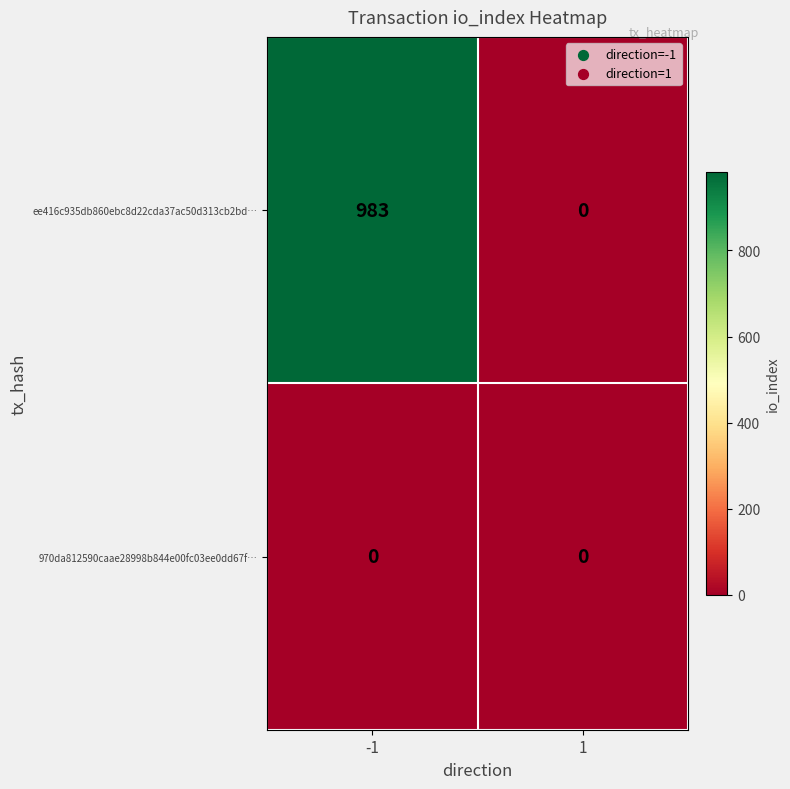

What is the difference between the maximum and minimum values in the ee416c935db860ebc8d22cda37ac50d313cb2bd… series?

983